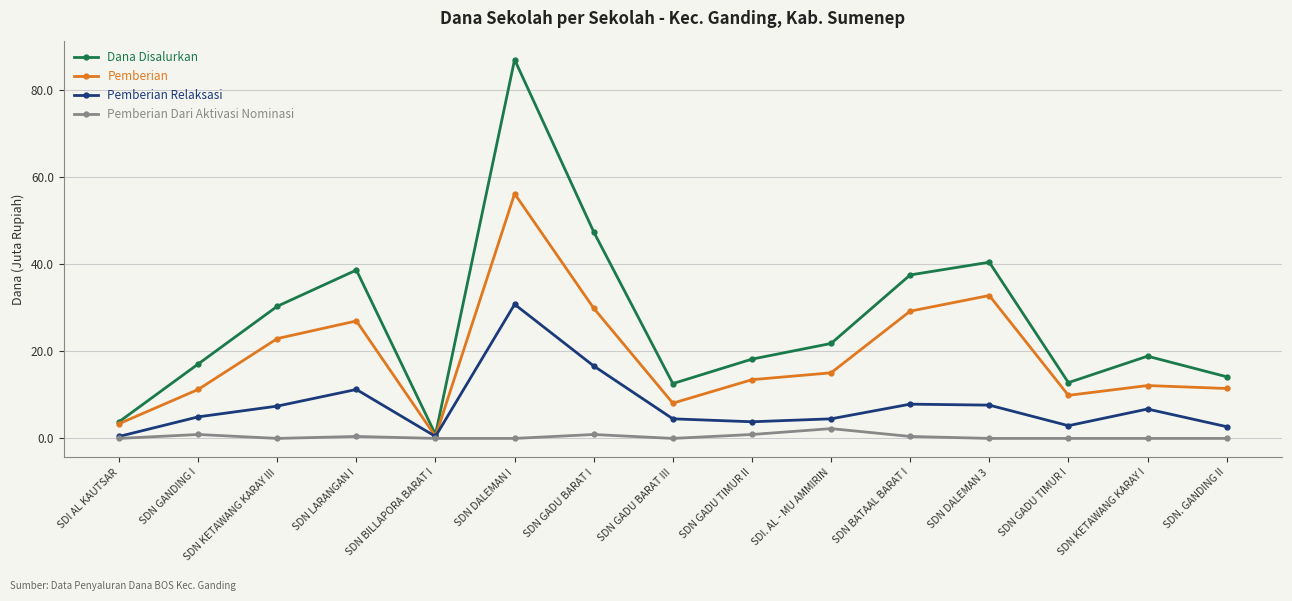

Count the number of data series in this chart.

4